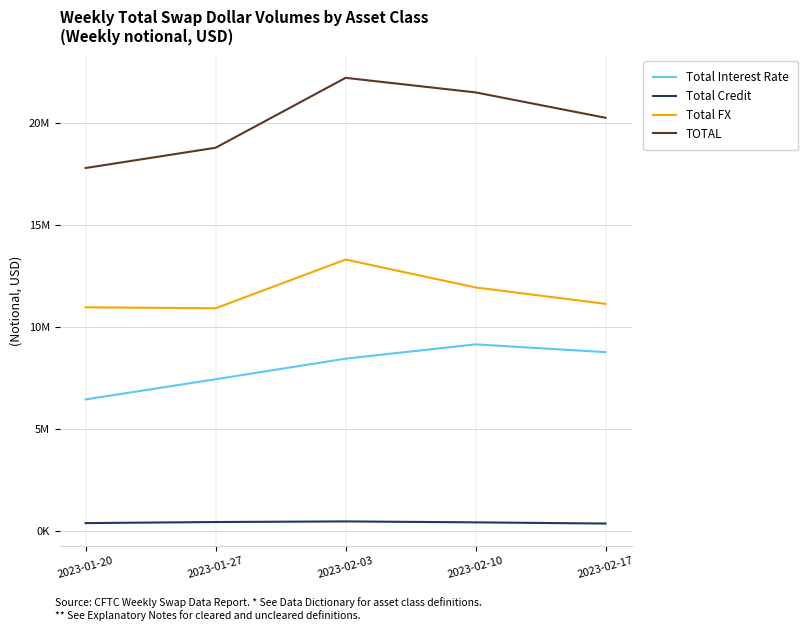

What are all the series names shown in the legend?

Total Interest Rate, Total Credit, Total FX, TOTAL